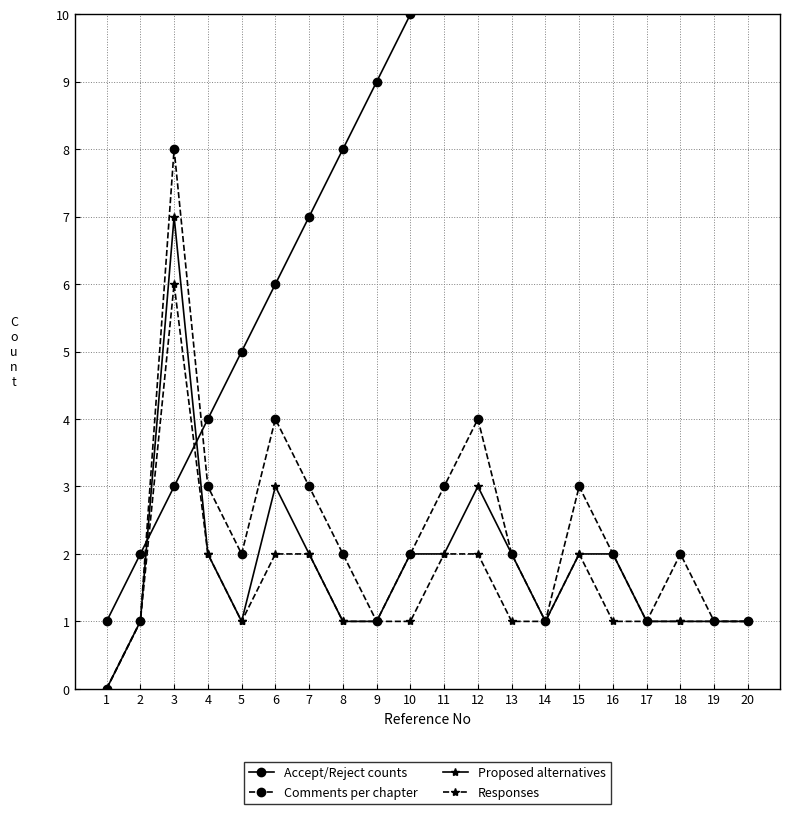

Between 13 and 2, which is larger?

13